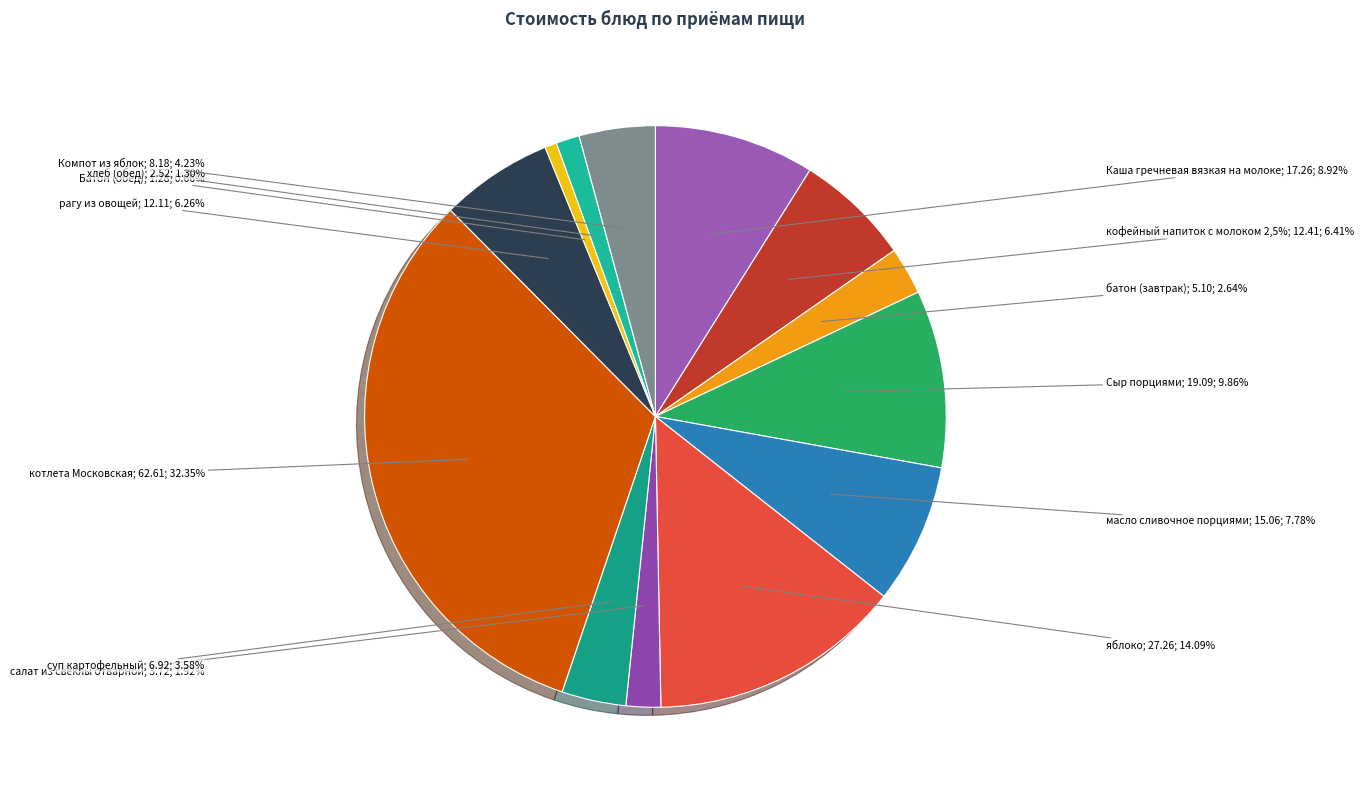

What portion of the pie excludes суп картофельный?

96.4%